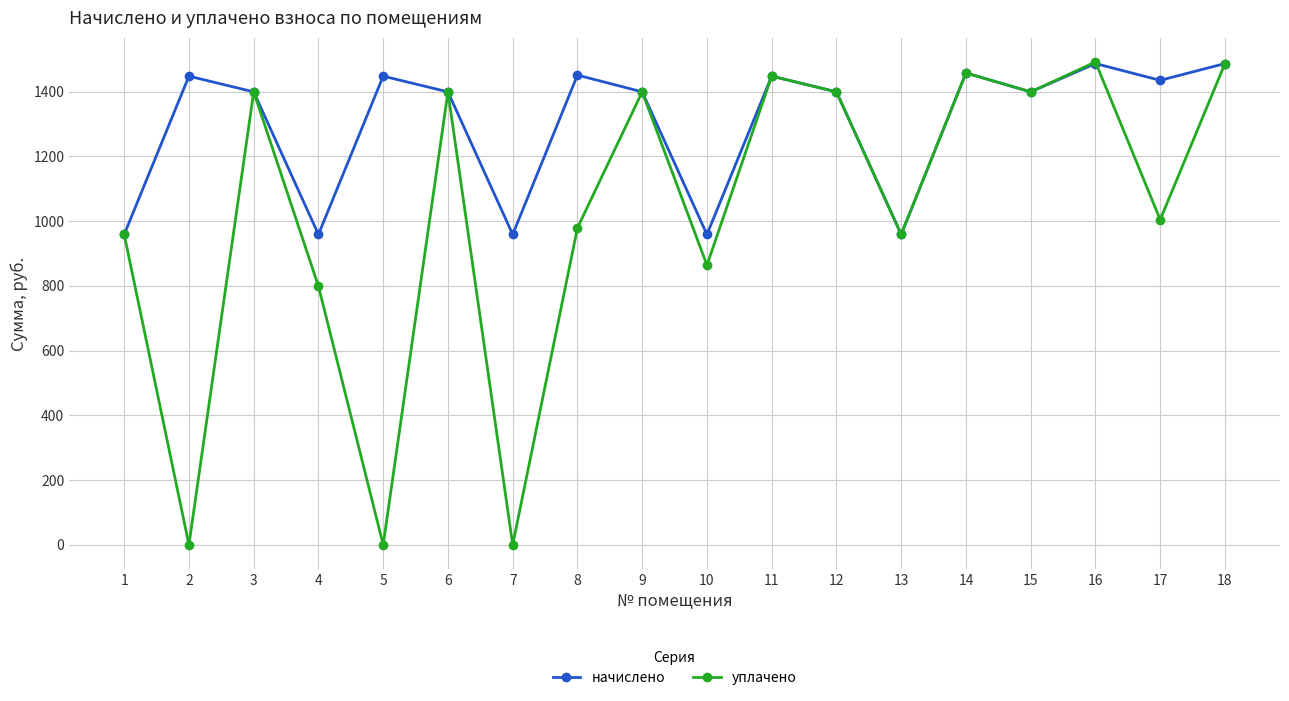

How many values in the уплачено series exceed 1399?

9